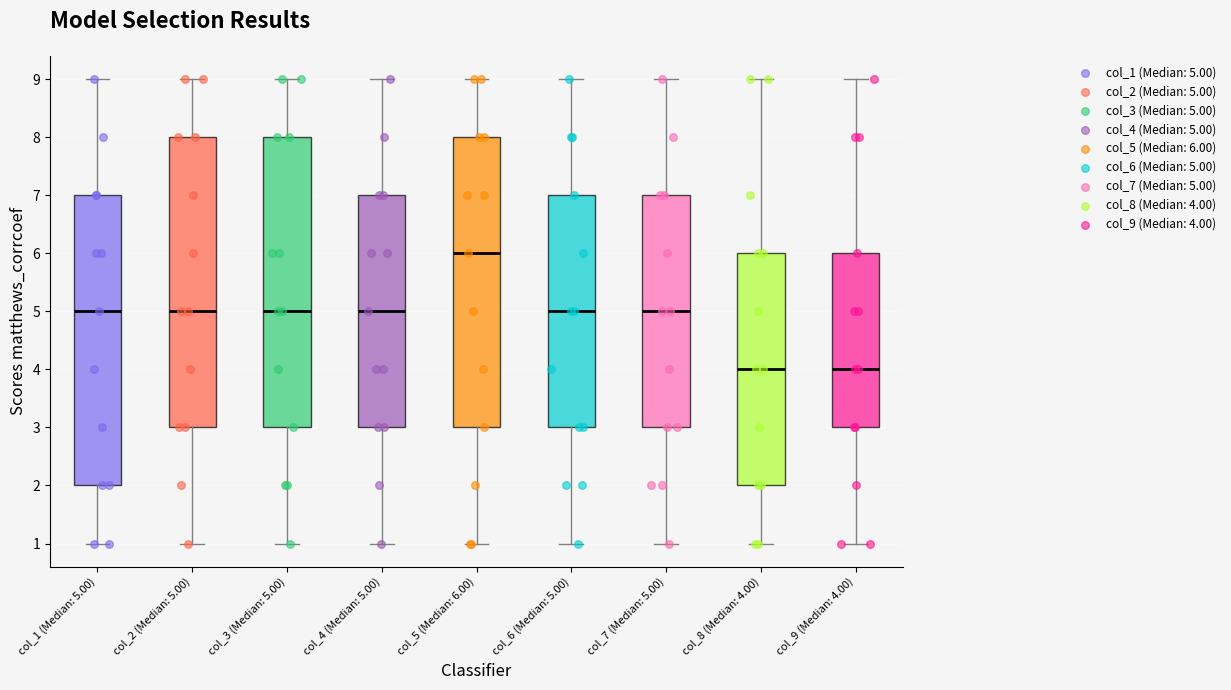

Reading left to right, transcribe this box plot: for each box, give where its median line is, the range the box spans, and where its two whiskers end, as read against the y-axis. The values are not printed on the chart, so give them approximately, as read against the axis.

col_1 (Median: 5.00): median 5, box 2 to 7, whiskers 1 to 9
col_2 (Median: 5.00): median 5, box 3 to 8, whiskers 1 to 9
col_3 (Median: 5.00): median 5, box 3 to 8, whiskers 1 to 9
col_4 (Median: 5.00): median 5, box 3 to 7, whiskers 1 to 9
col_5 (Median: 6.00): median 6, box 3 to 8, whiskers 1 to 9
col_6 (Median: 5.00): median 5, box 3 to 7, whiskers 1 to 9
col_7 (Median: 5.00): median 5, box 3 to 7, whiskers 1 to 9
col_8 (Median: 4.00): median 4, box 2 to 6, whiskers 1 to 9
col_9 (Median: 4.00): median 4, box 3 to 6, whiskers 1 to 9